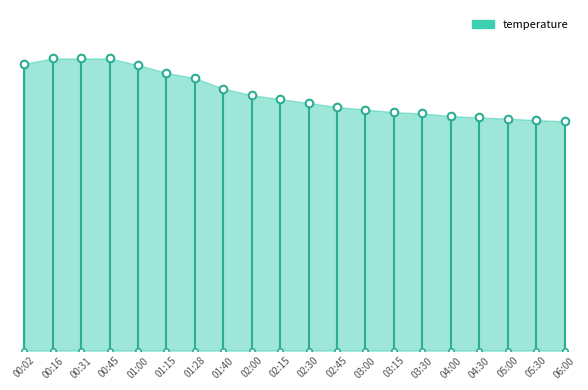

Which has a higher value, 01:28 or 05:30?

01:28